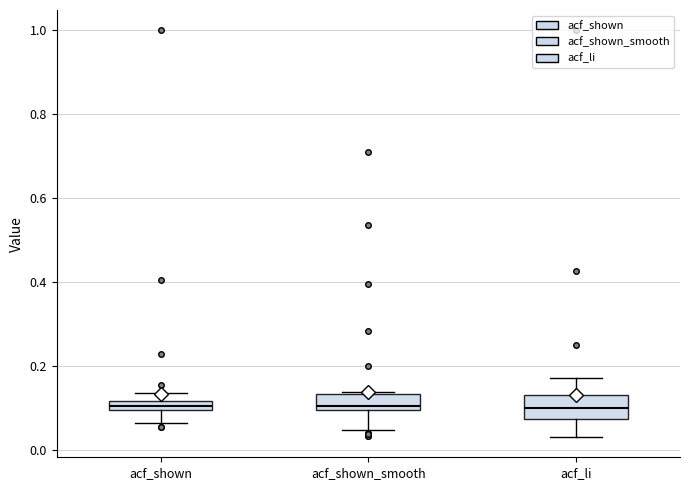

Comparing the boxes themselves (not the whiskers), which one is the tallest?

acf_li